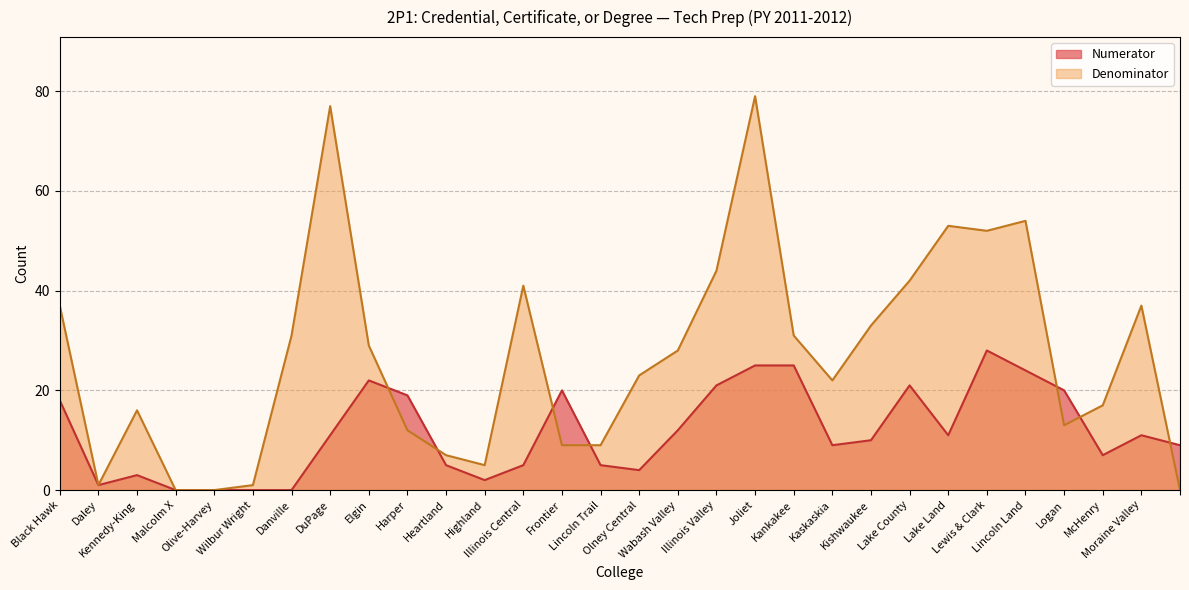

How many series are shown in this chart?

2